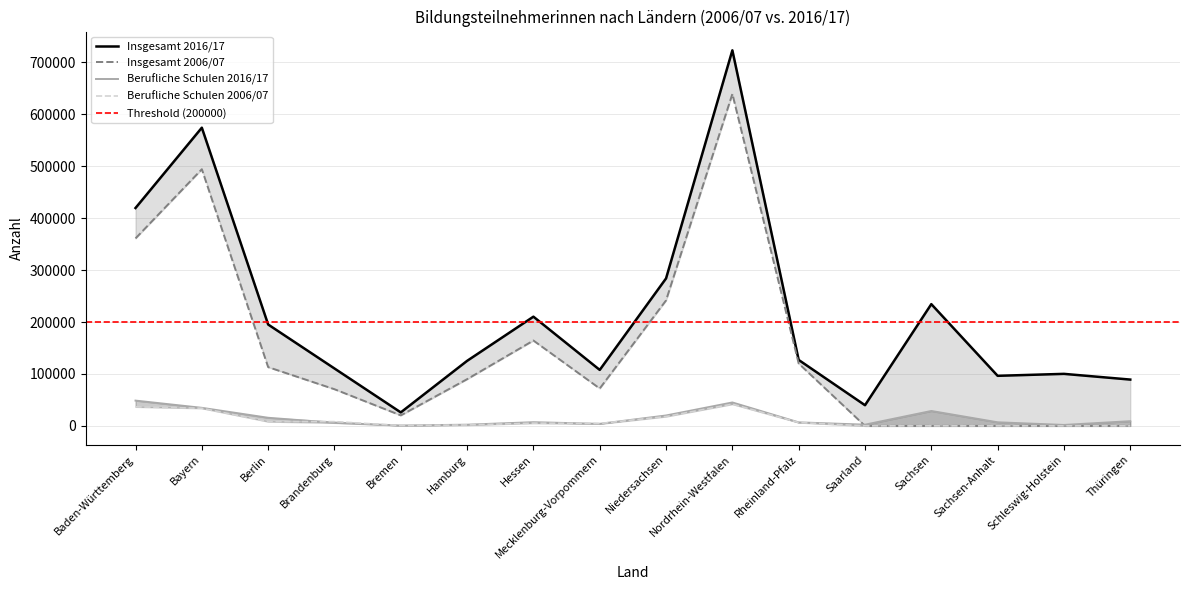

What is the spread (max minus min) of values at Schleswig-Holstein?

100195